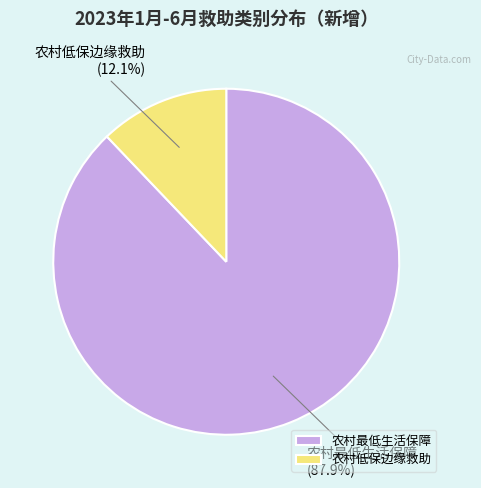

What is the total percentage of 农村最低生活保障 and 农村低保边缘救助?

100.0%